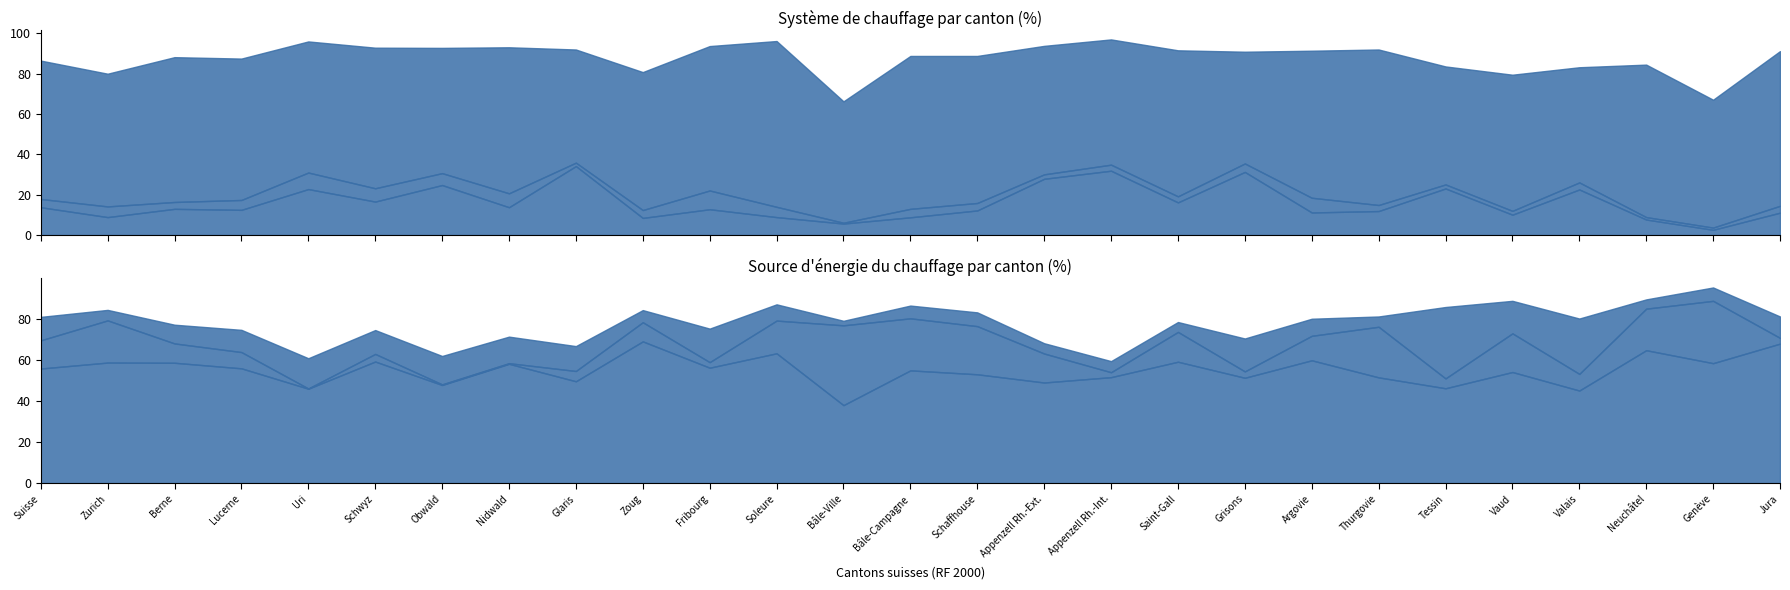

True or false: Pompes à chaleur has more than 0 points higher than both neighbors.

True